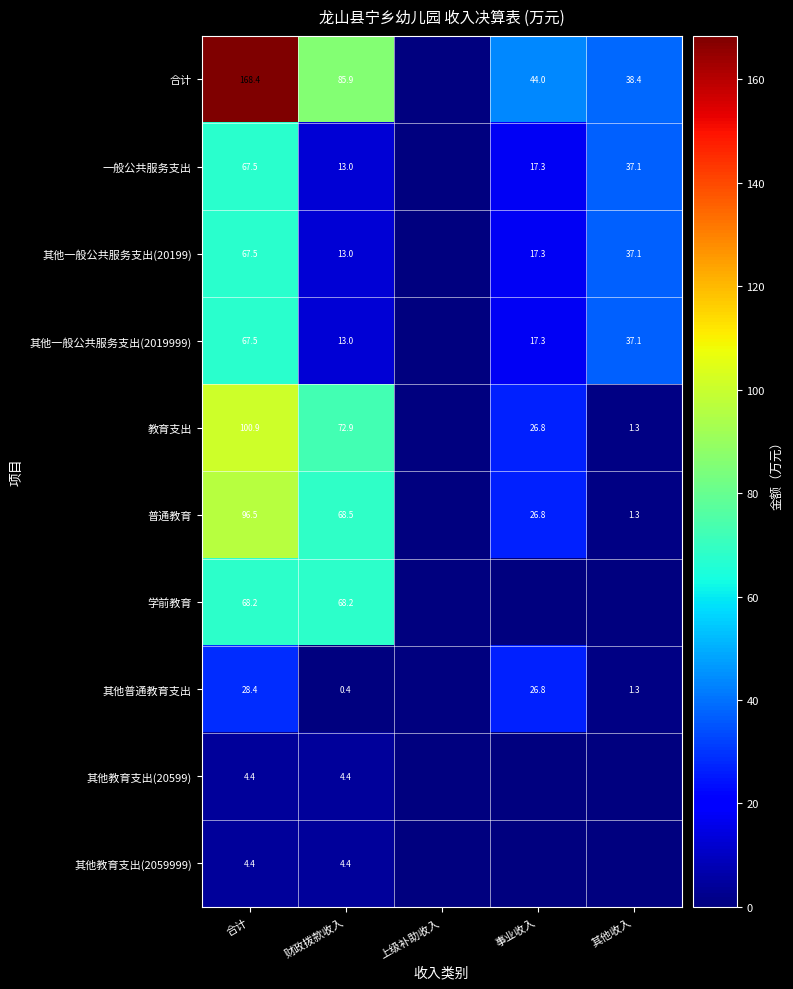

Between 合计 and 财政拨款收入, which series saw the biggest shift?

合计